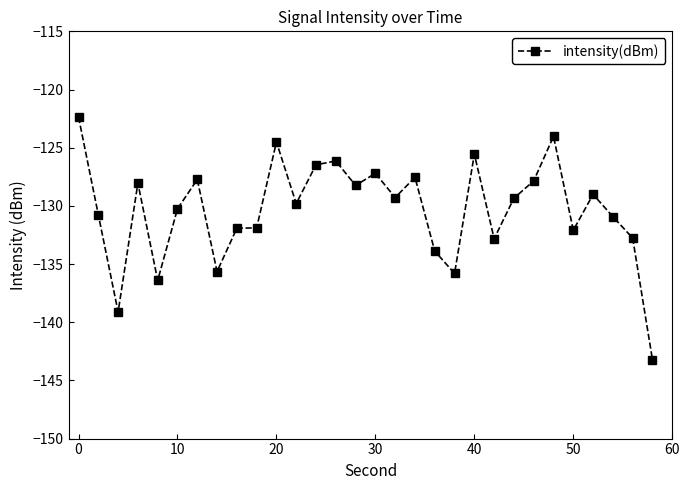

What is the maximum value shown in the chart?

-122.4